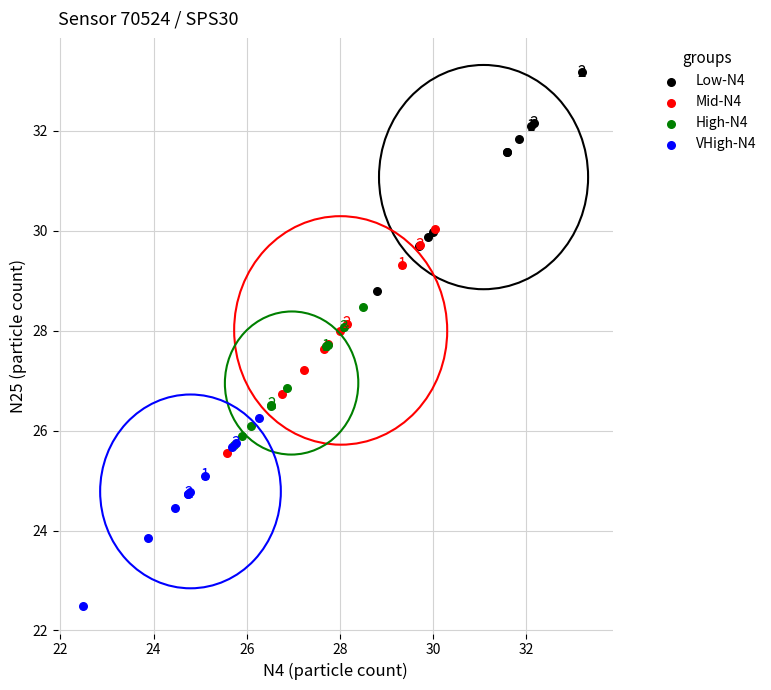

Which series reaches the maximum Y coordinate?

Low-N4